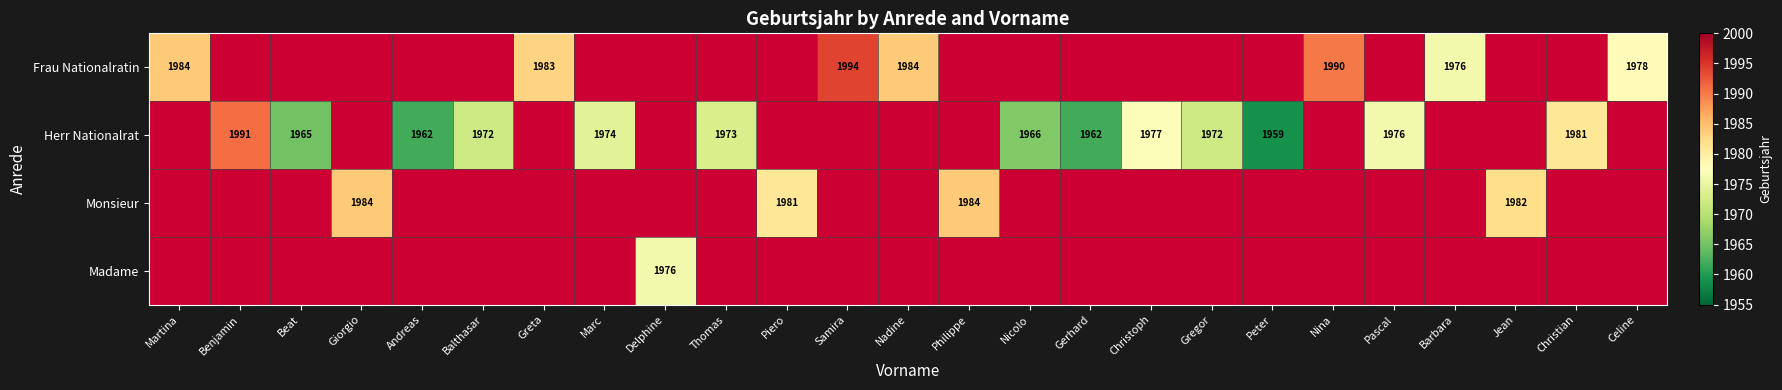

What is the difference between the Frau Nationalratin values at Martina and Nina?

6